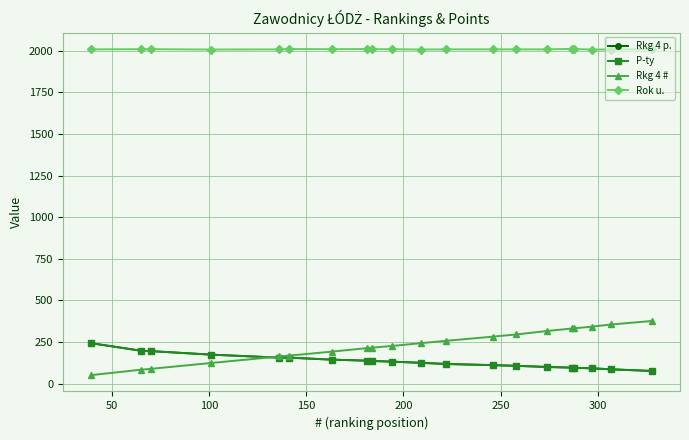

List the series in order of their peak value, lowest first.

Rkg 4 p., P-ty, Rkg 4 #, Rok u.